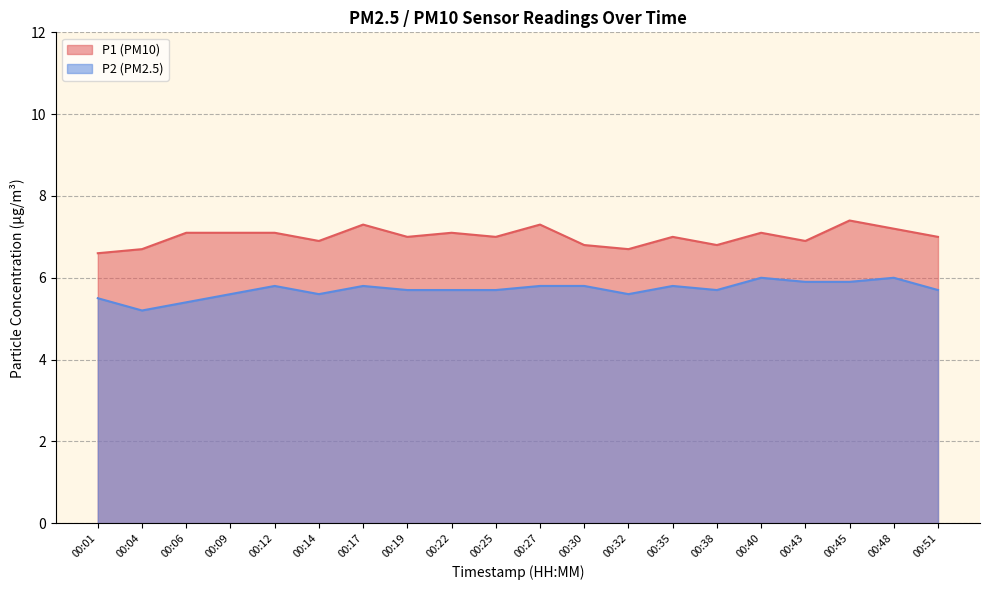

Where is the first local maximum for P2?

00:12